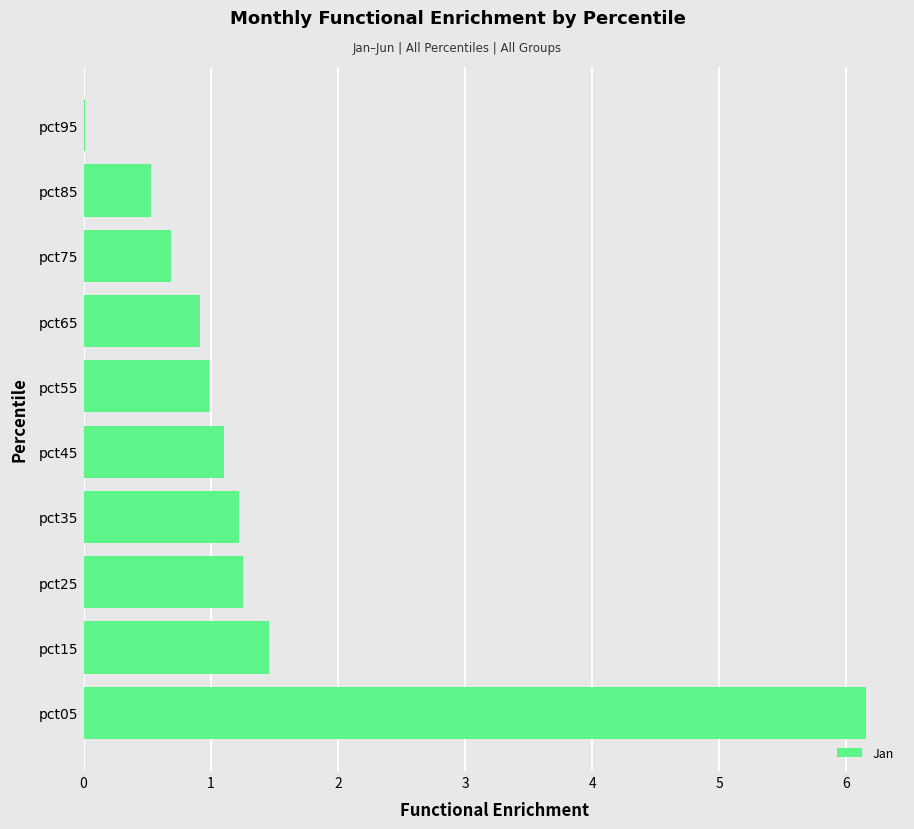

True or false: the data shows 0.5 at pct85.

True